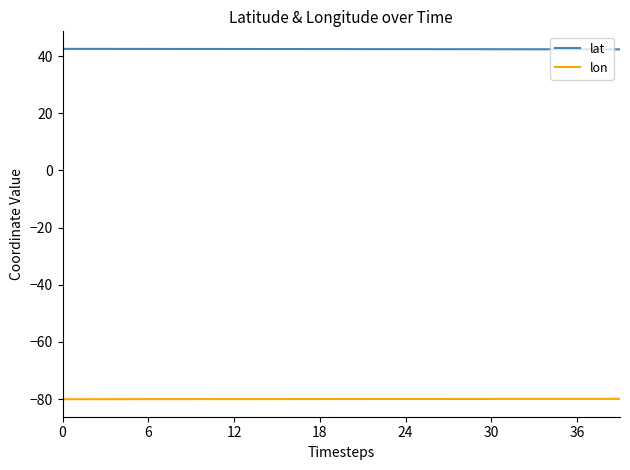

List the series in order of their overall mean, lowest first.

lon, lat